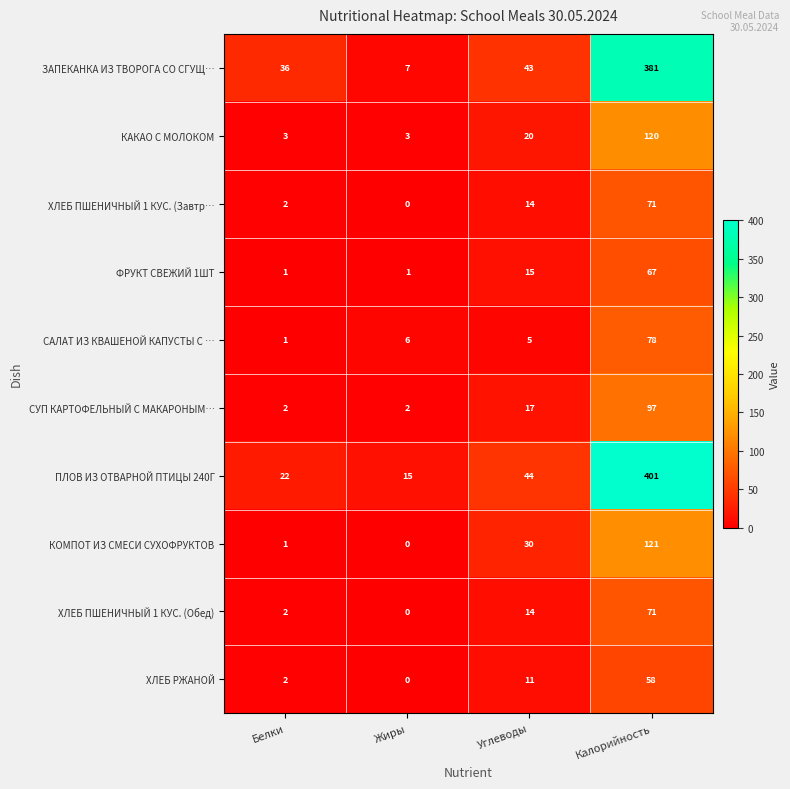

Which category has the highest value across all series?

Калорийность